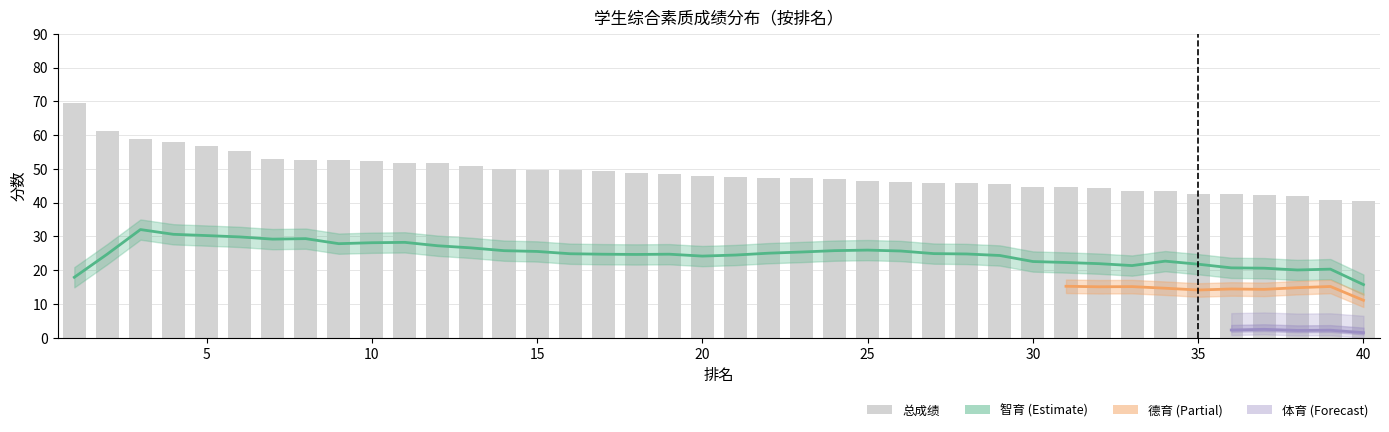

Is it true that 劳育 equals 5.3 at 28?

False